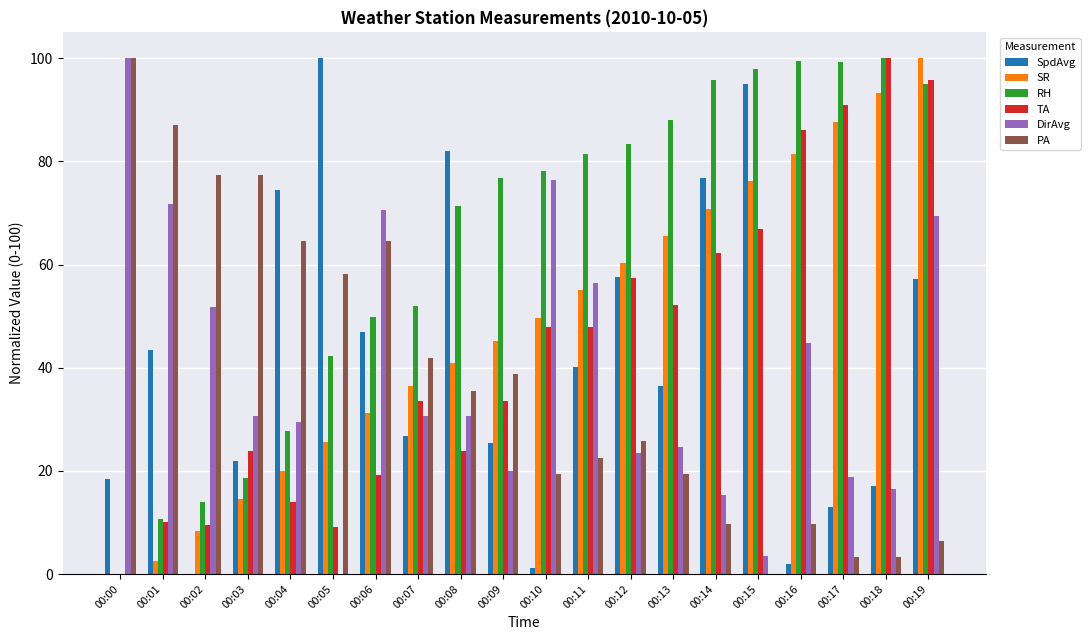

Which series changed the most between 00:10 and 00:18?

DirAvg